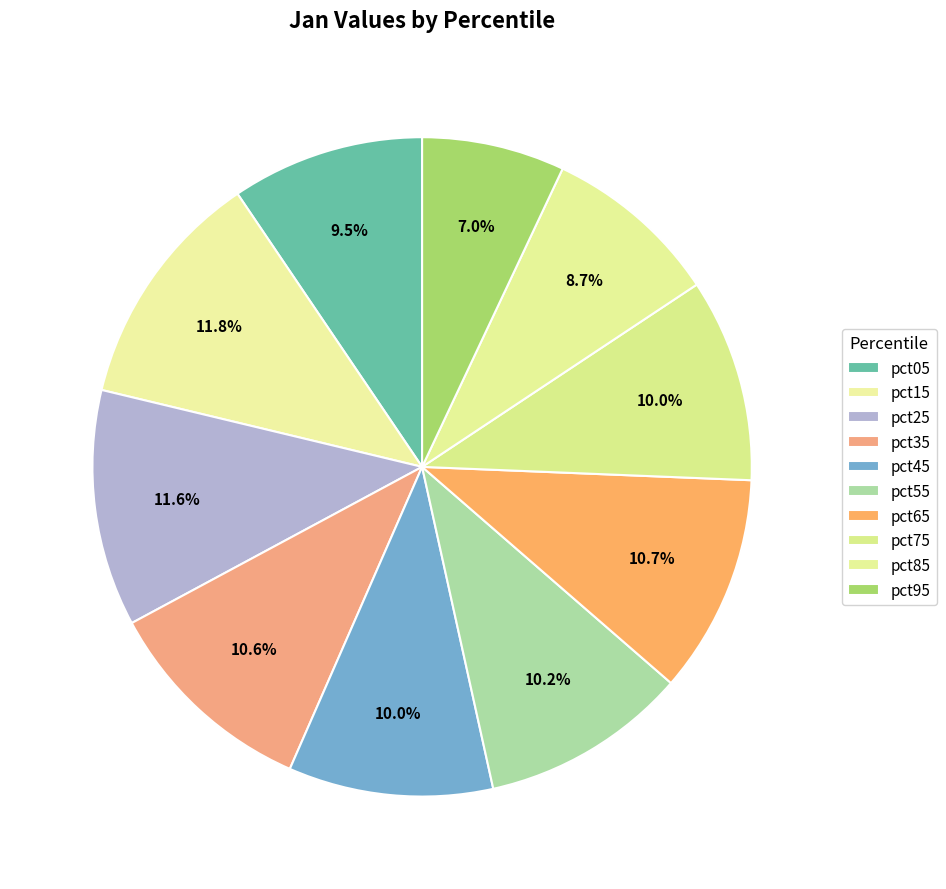

Do pct35 and pct75 together represent more than half of the pie?

No